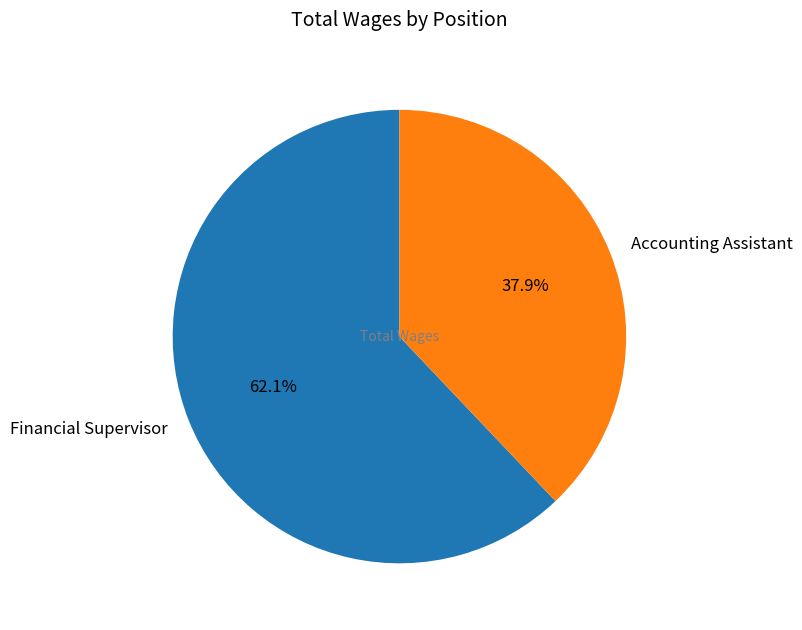

Which category accounts for the majority?

Financial Supervisor